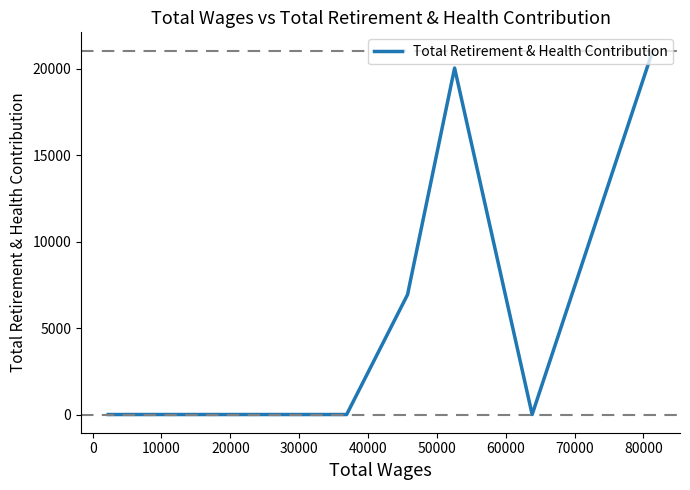

Count the number of data series in this chart.

1